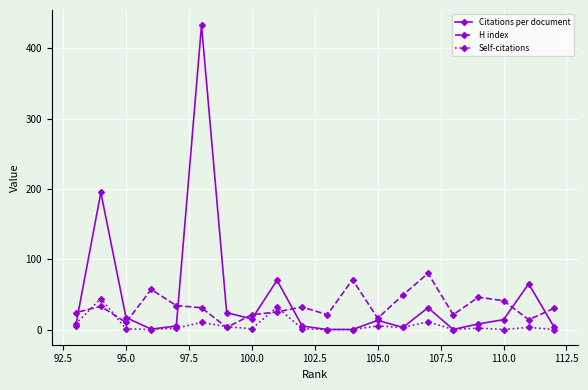

Which series has the largest range (max minus min)?

Citations per document